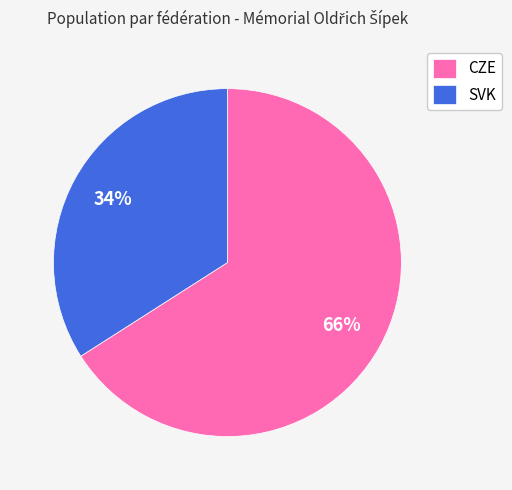

To the nearest percent, what is the difference between the largest and smallest slice percentages?

32%